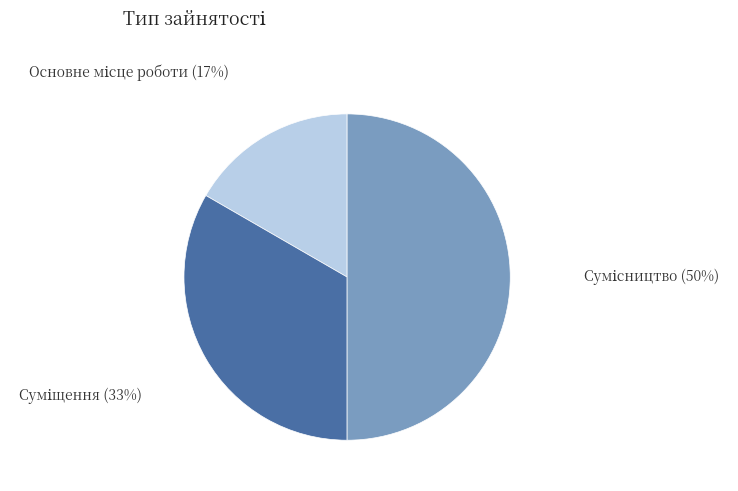

To the nearest percent, what is the difference between the Основне місце роботи and Суміщення slice percentages?

17%